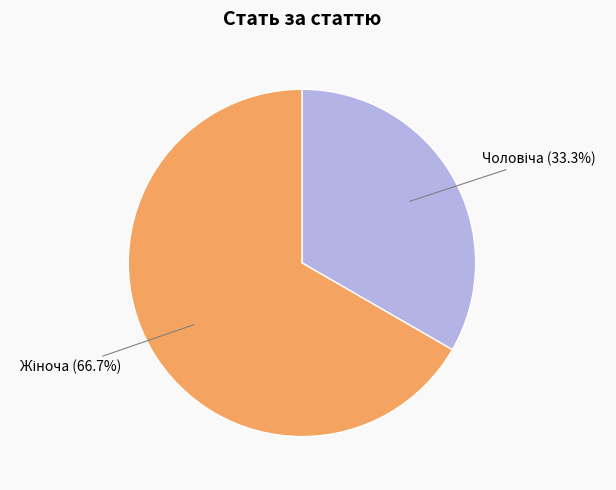

How many slices are in this pie chart?

2